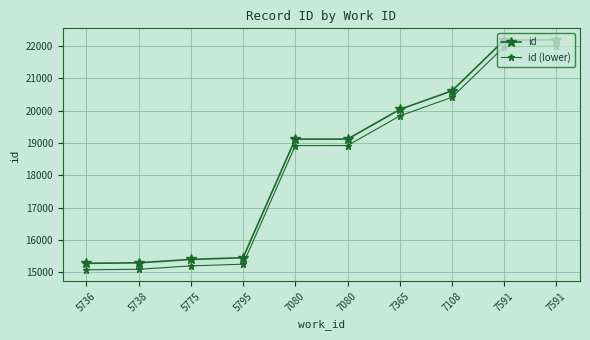

The id (lower) series shows 32688 at 7080. True or false?

False